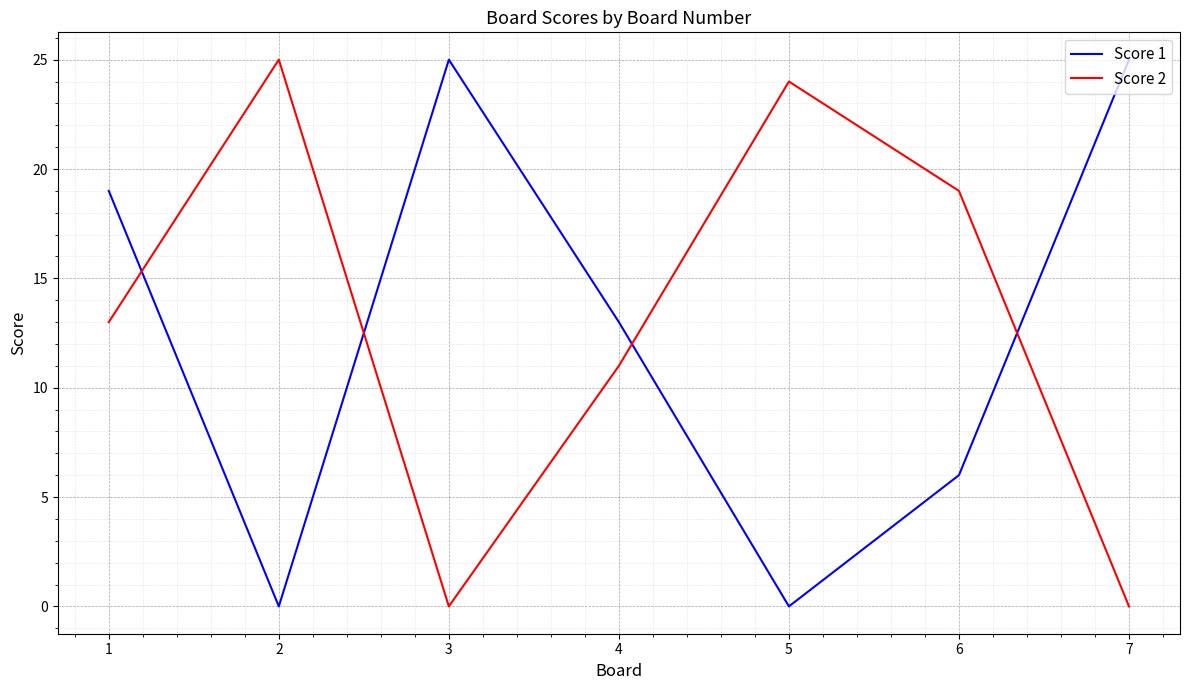

What is the total value across all series at 5?

24